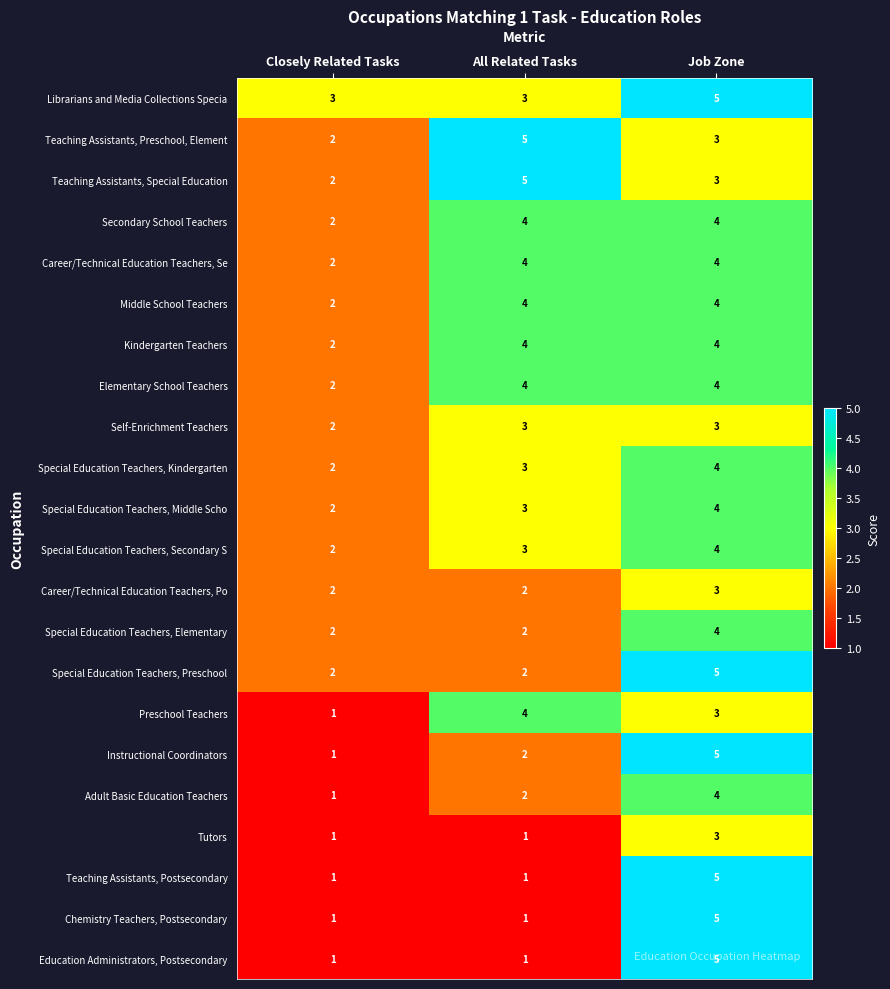

Is the value of Chemistry Teachers, Postsecondary at Job Zone greater than the value of Secondary School Teachers at All Related Tasks?

Yes